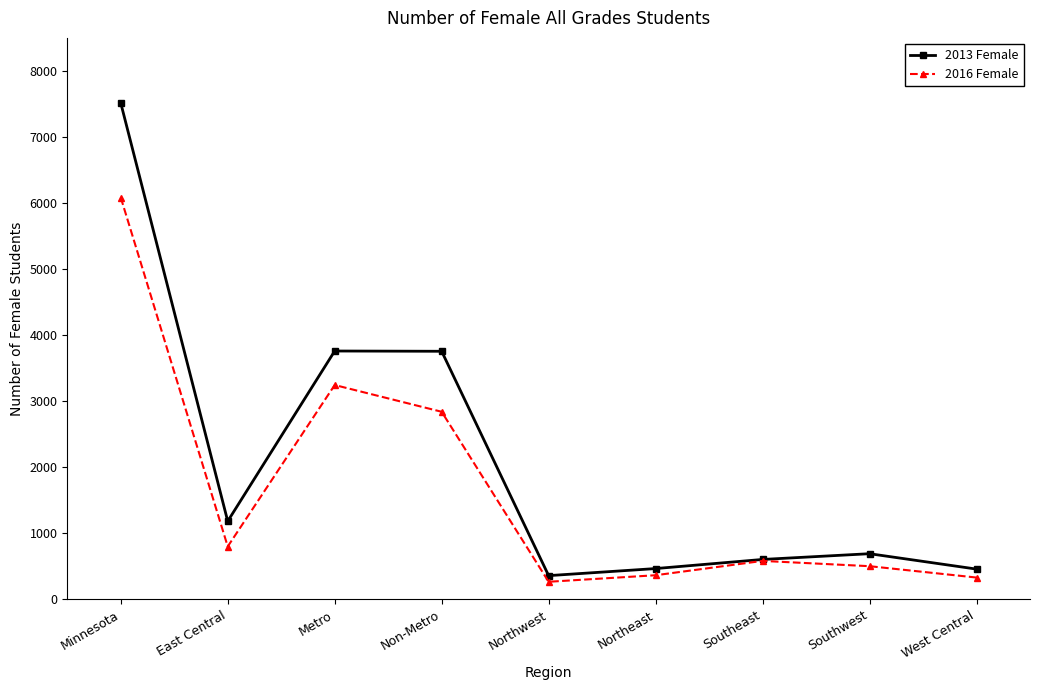

What is the maximum value shown in the chart?

7514